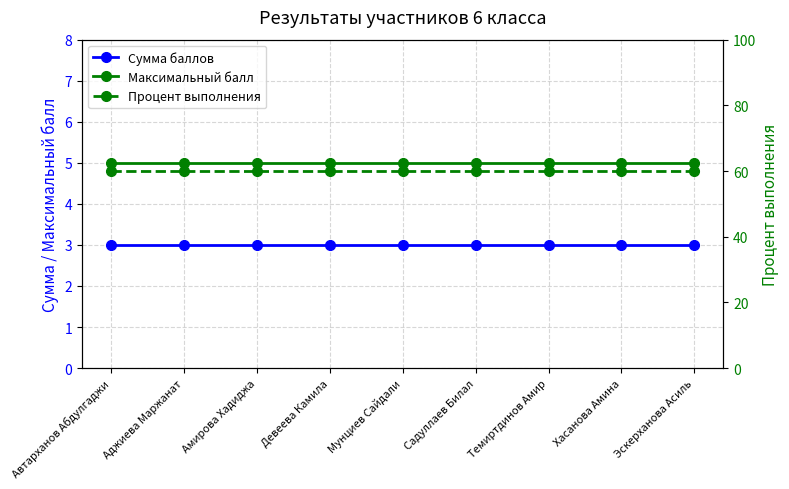

What is the difference between the highest and lowest values at Аджиева Маржанат?

57